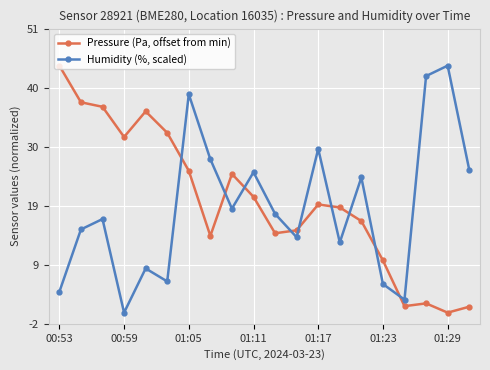

Which series ends up on top after the final intersection of Pressure (Pa, offset from min) and Humidity (%, scaled)?

Humidity (%, scaled)